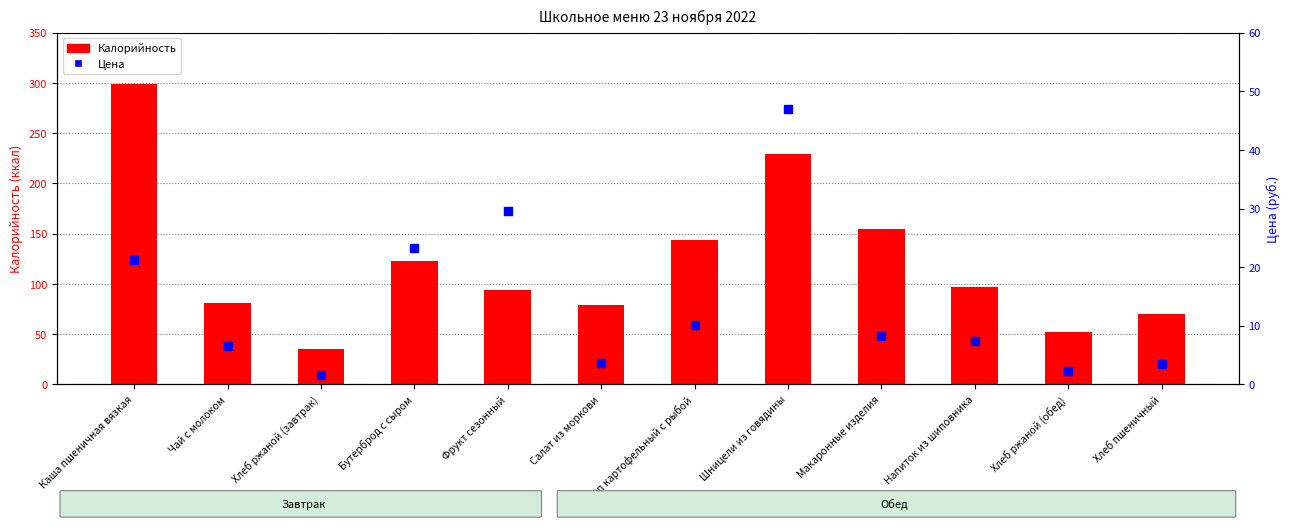

Which series has the widest spread of Y values?

Калорийность